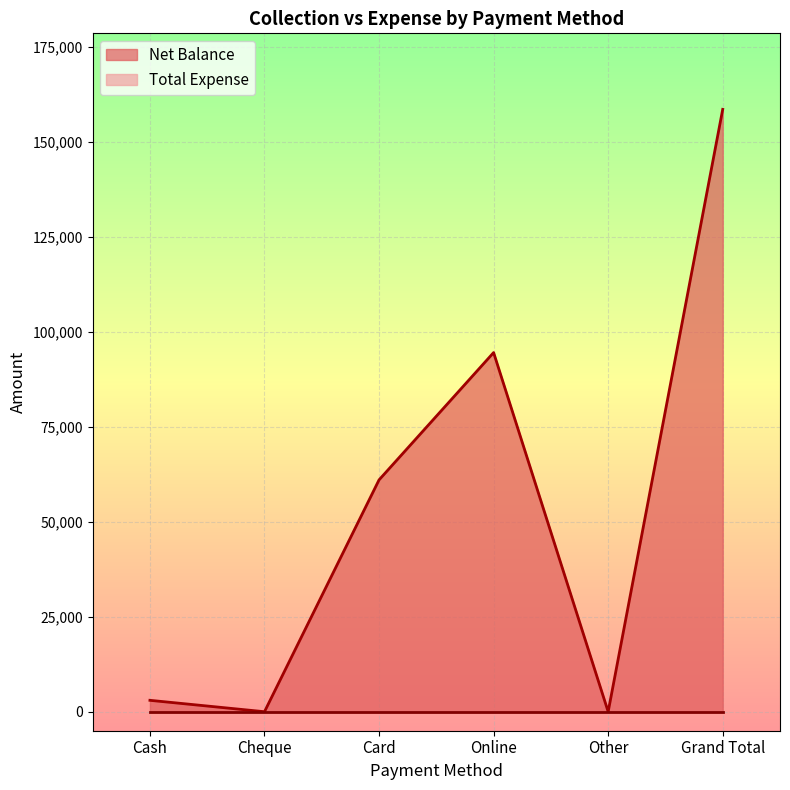

Between Cash and Other, which is larger?

Cash